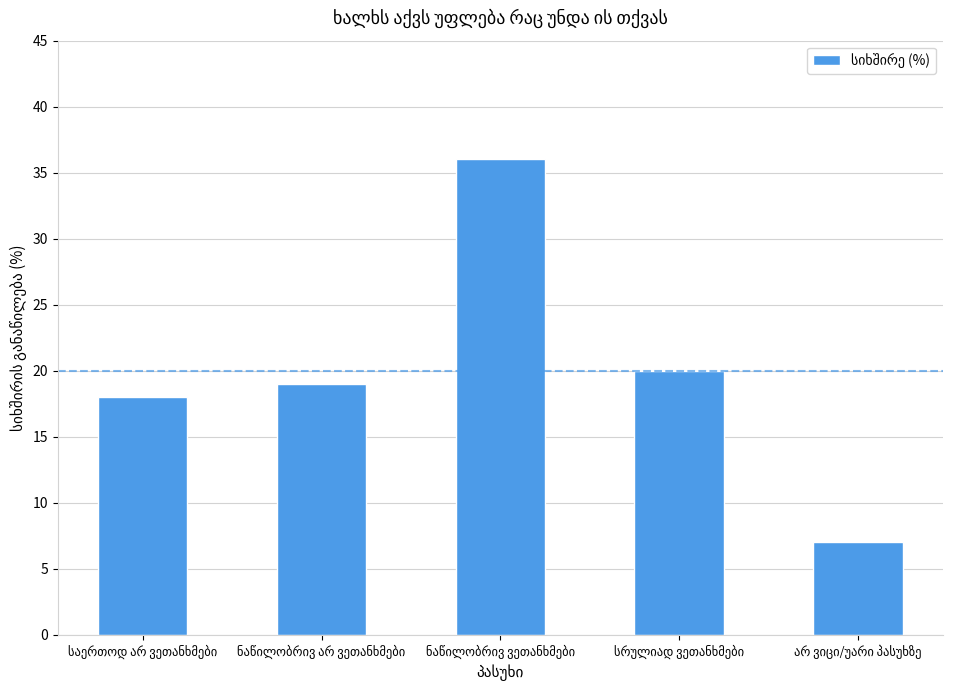

What is the average value?

20